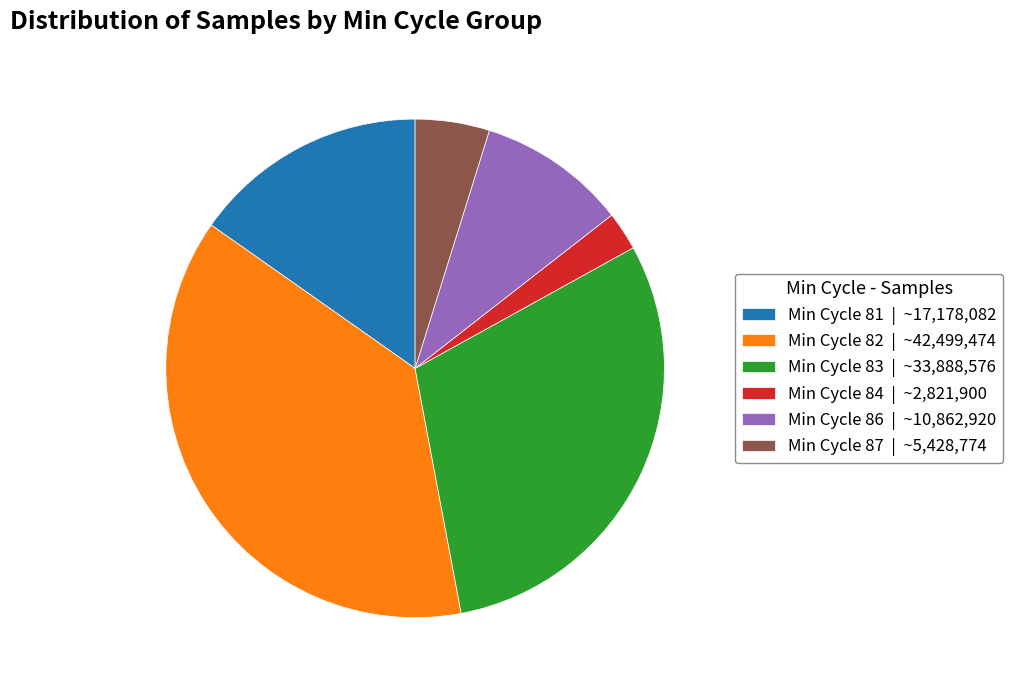

Rank the categories by value from lowest to highest.

Min Cycle 84 | ~2,821,900, Min Cycle 87 | ~5,428,774, Min Cycle 86 | ~10,862,920, Min Cycle 81 | ~17,178,082, Min Cycle 83 | ~33,888,576, Min Cycle 82 | ~42,499,474